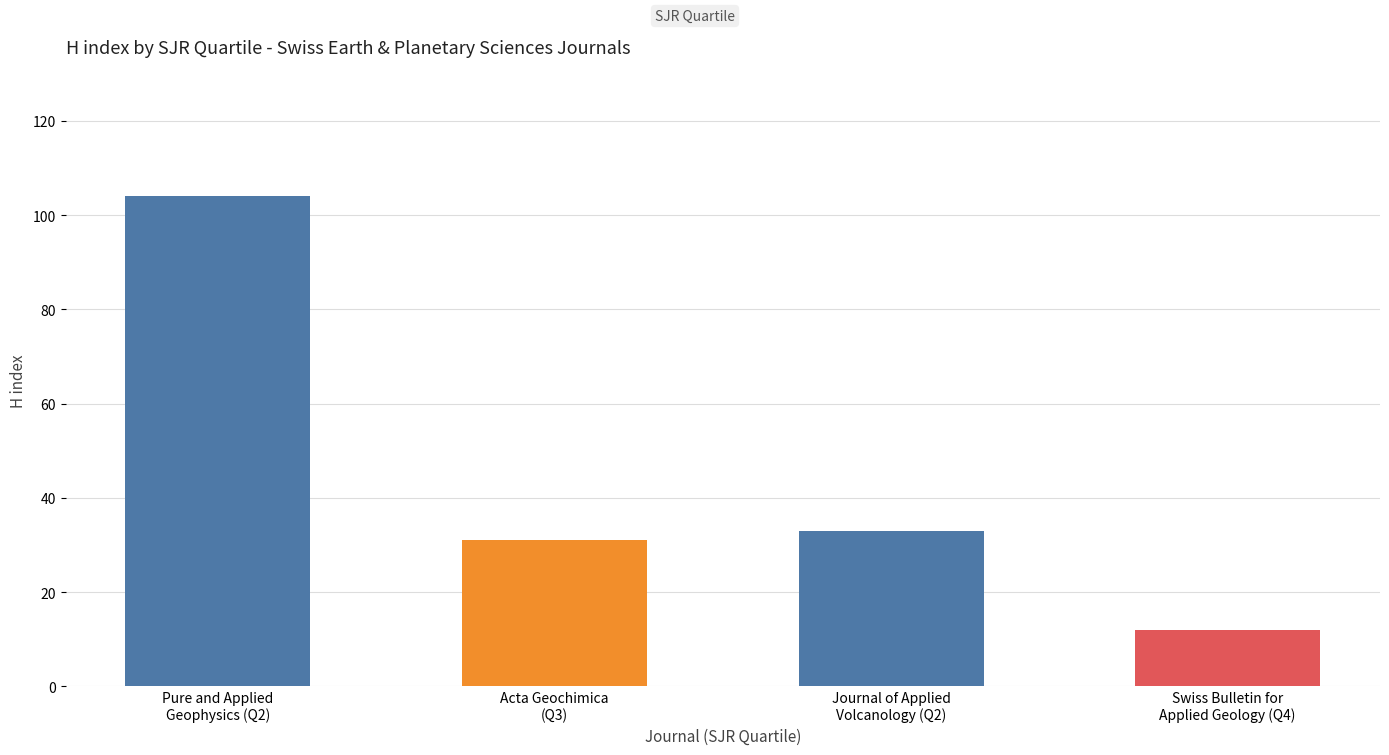

Rank the categories by value from highest to lowest.

Q2, Q2, Q3, Q4